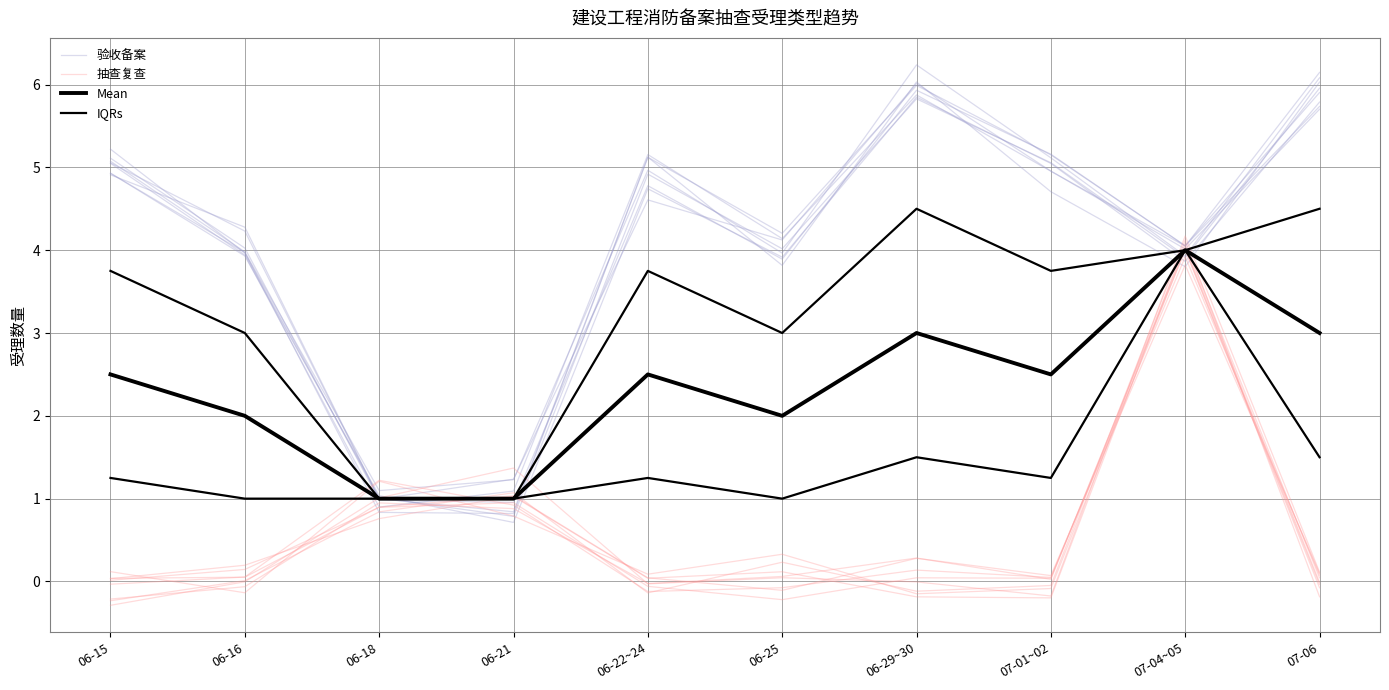

Which series has the largest range (max minus min)?

验收备案